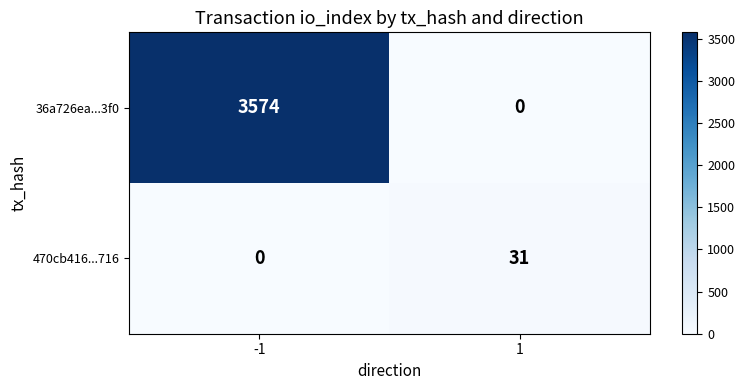

Is it true that 36a726ea...3f0 equals 0 at 1?

True